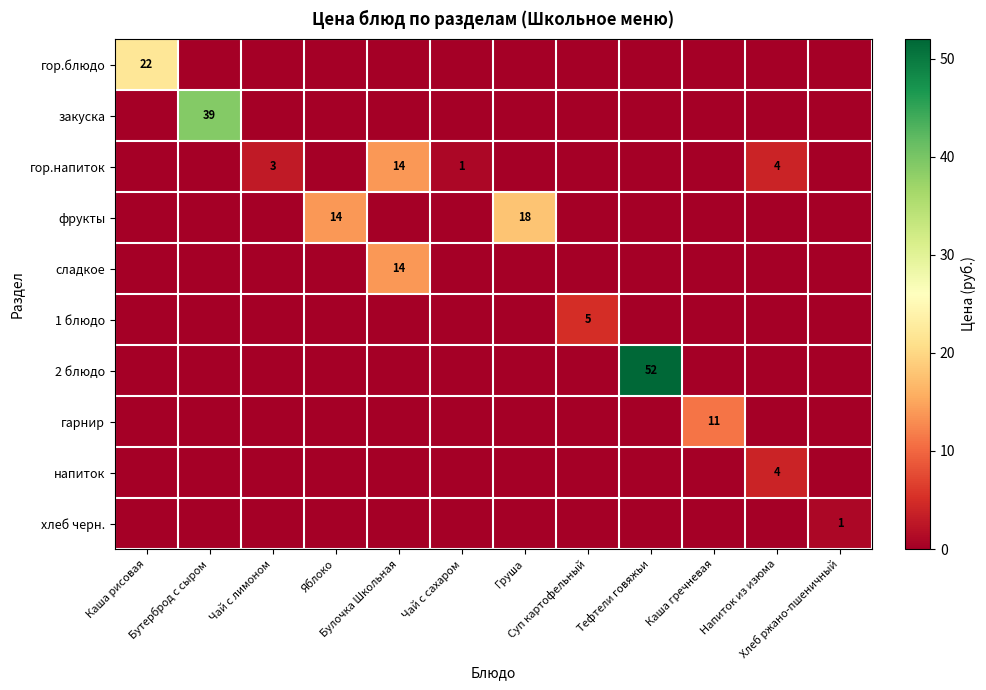

What is the difference between the фрукты values at Каша гречневая and Яблоко?

14